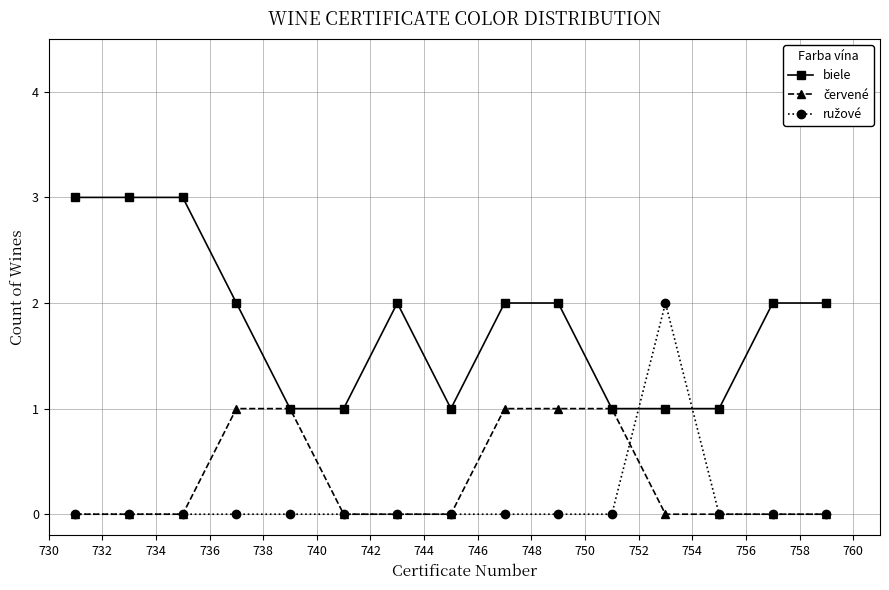

Which series has the largest total across all categories?

biele